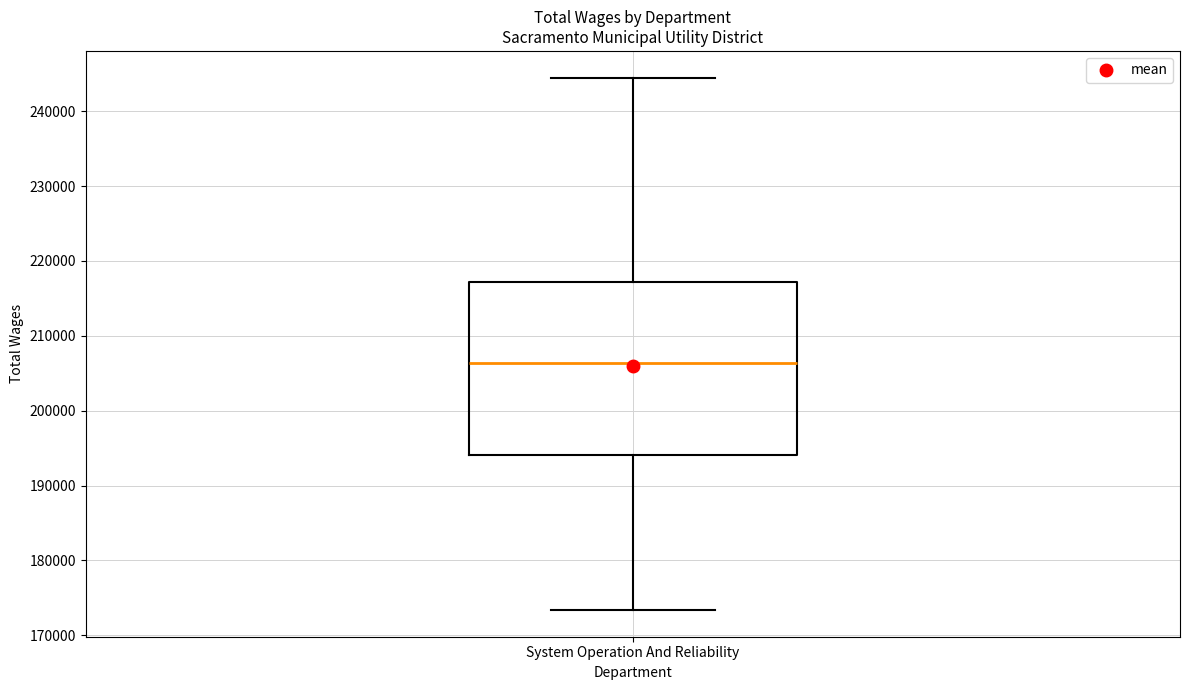

Transcribe this box plot: give where the median line is, the range the box spans, and where the two whiskers end, as read against the y-axis. The values are not printed on the chart, so give them approximately, as read against the axis.

median 206000, box 194000 to 217000, whiskers 173000 to 244000